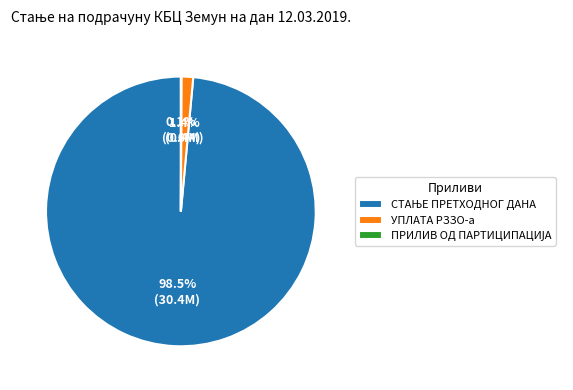

Is УПЛАТА РЗЗО-а the majority of the pie?

No